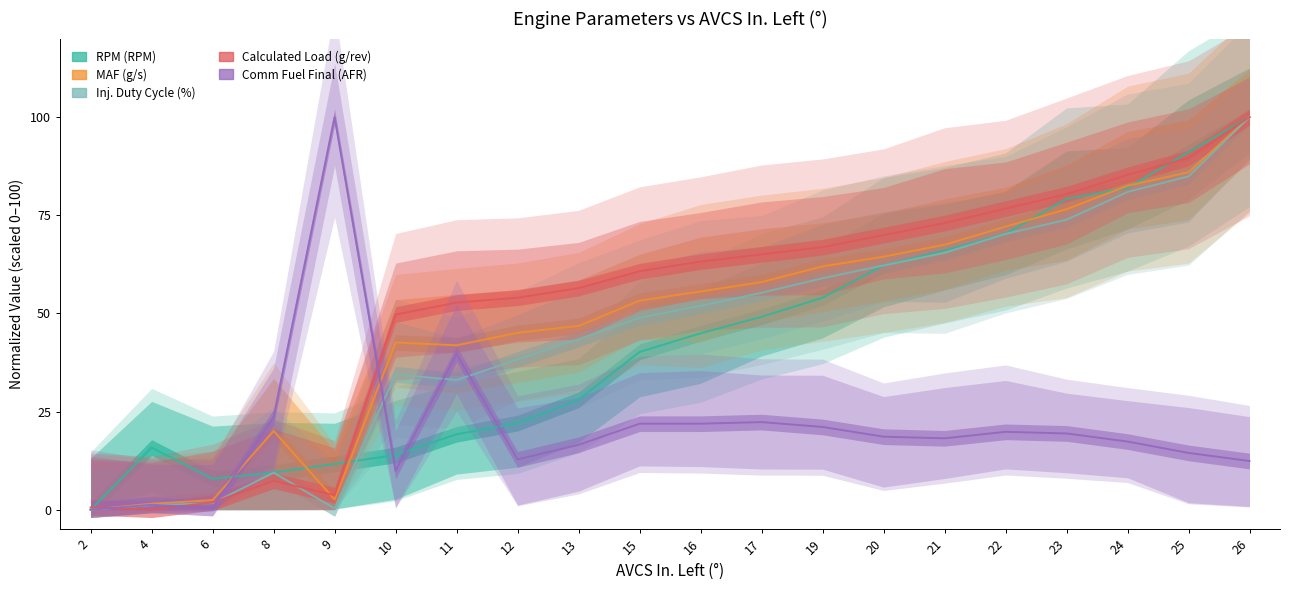

What is the sum of the RPM (RPM) values at 16 and 23?

124.1